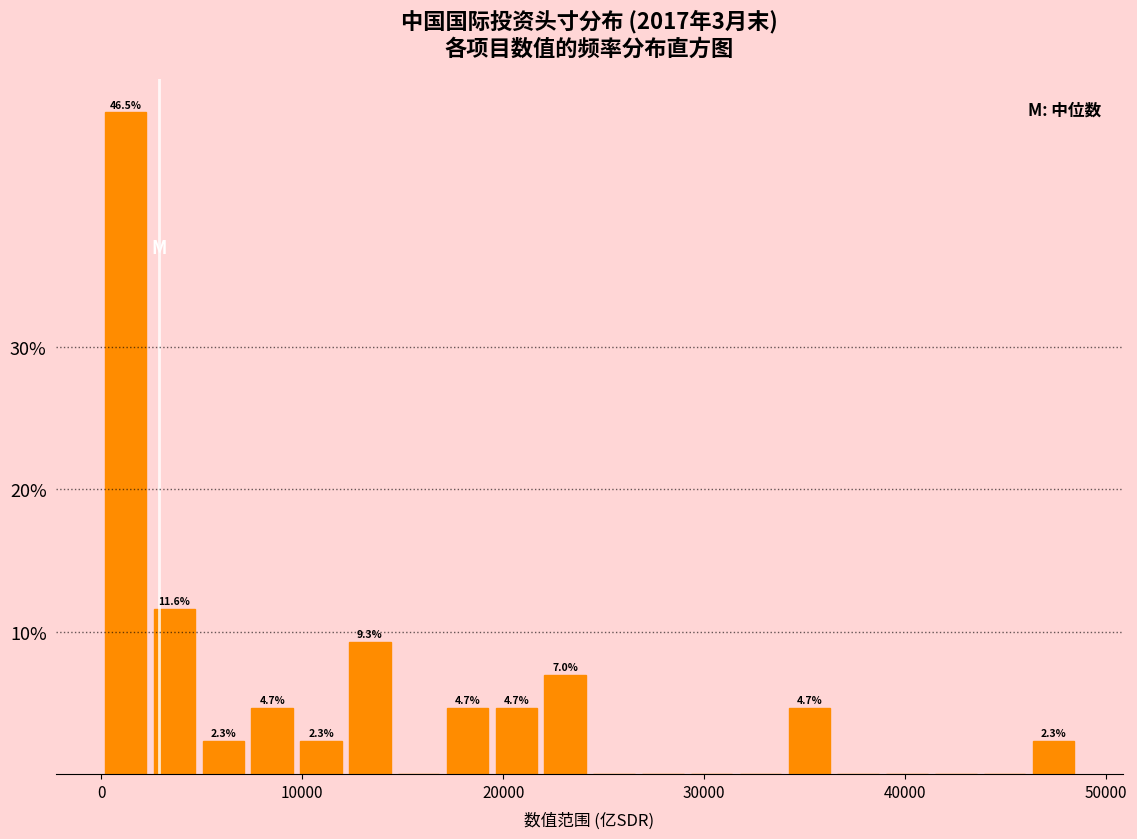

Around what value on the x-axis is the tallest bar? Give the approximate position of its centre, as read against the axis.

1000